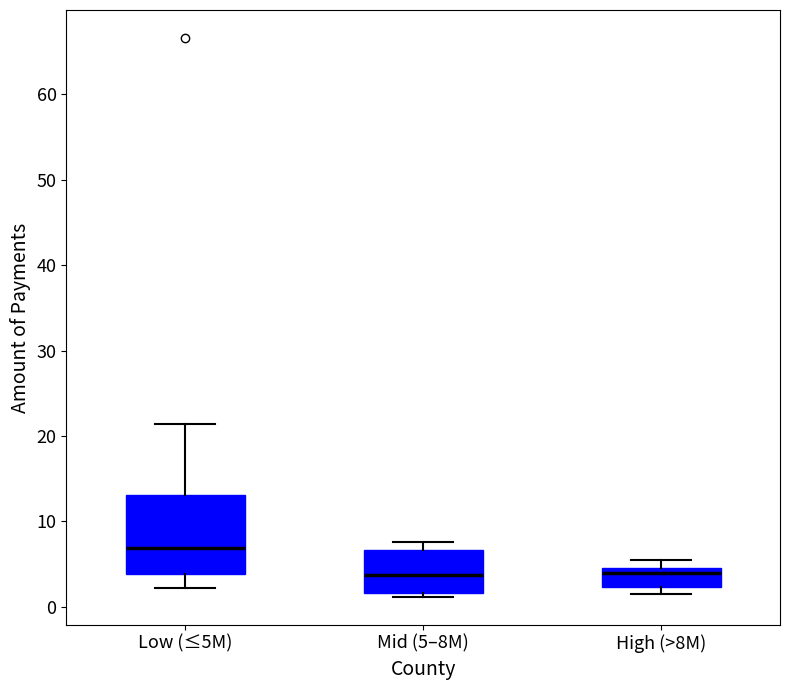

Which box has the highest median line?

Low (≤5M)